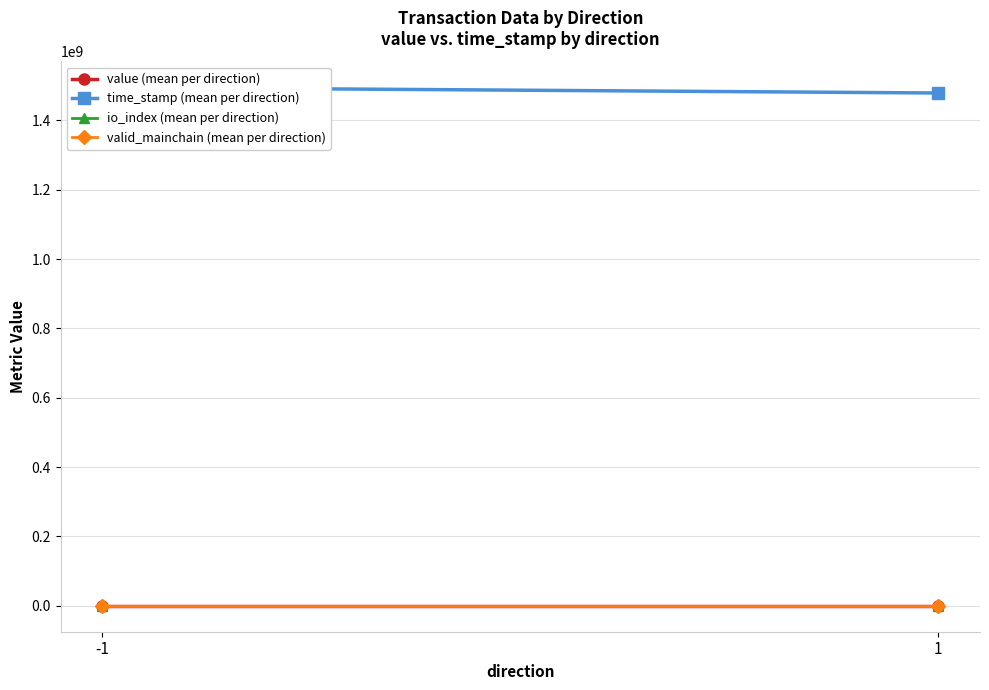

What is the total value across all series at 1?

1478955330.1